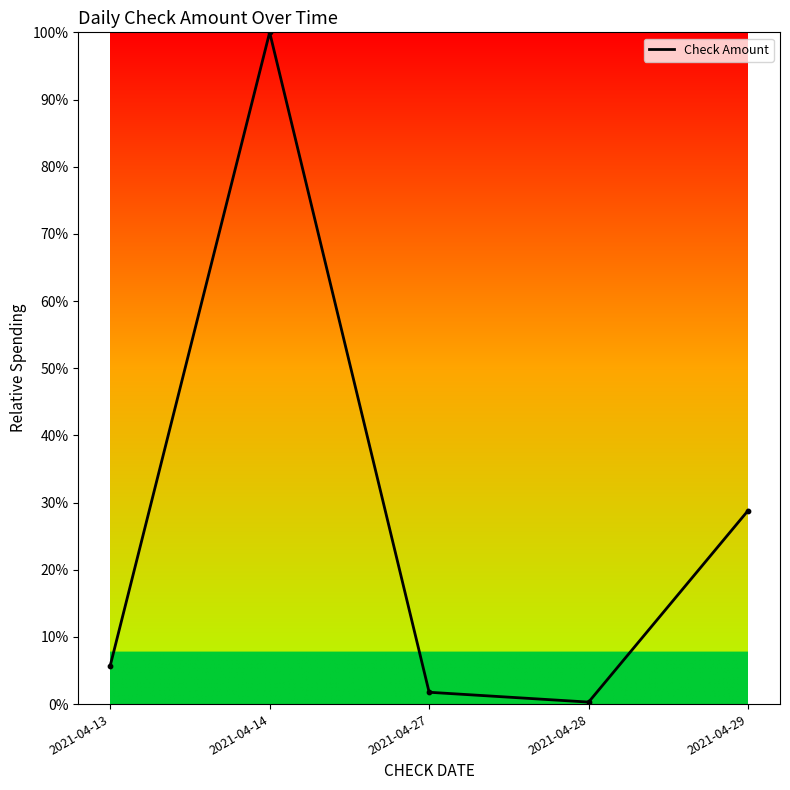

What is the change in value from 2021-04-14 to 2021-04-28?

-99.7